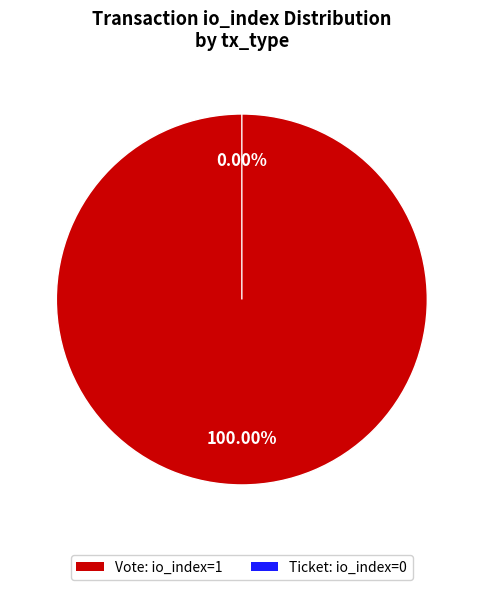

To the nearest percent, what is the difference between the largest and smallest slice percentages?

100%